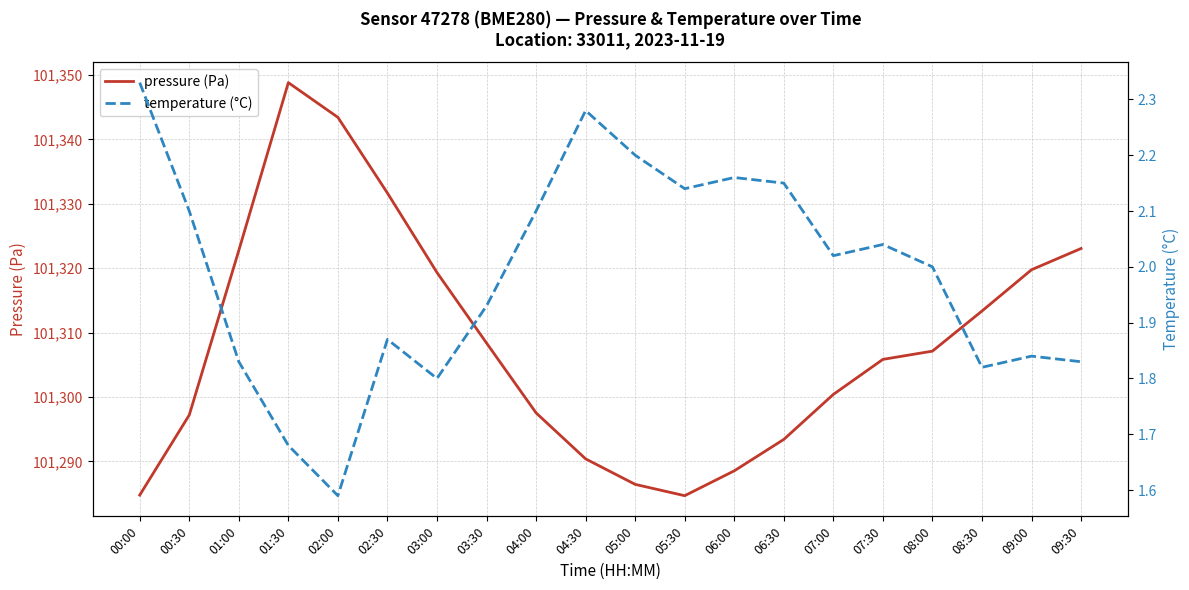

What is the label of the 6th point from the left?

02:30